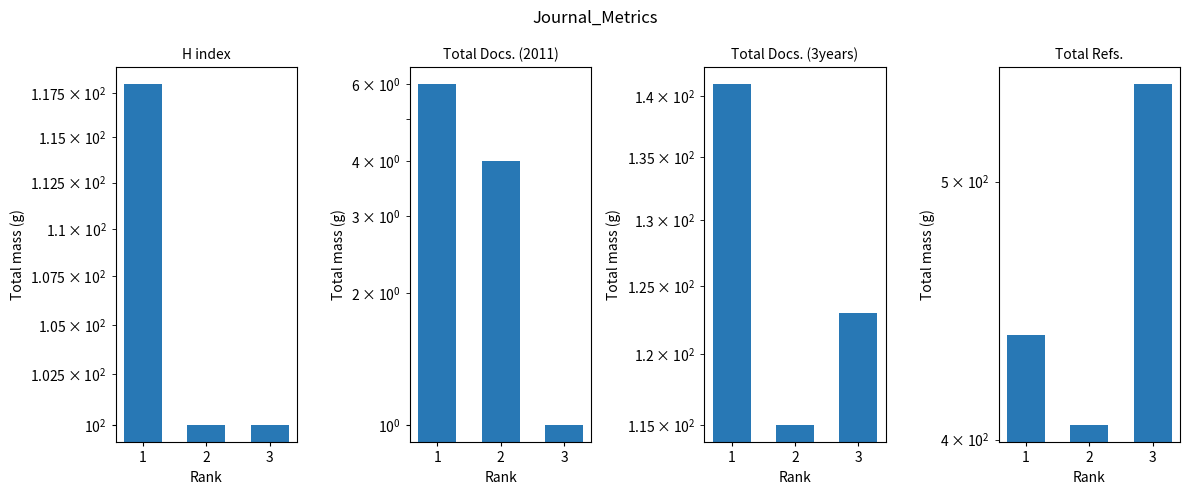

What is the value of the Total Docs. (2011) bar at the 3rd from the left?

1